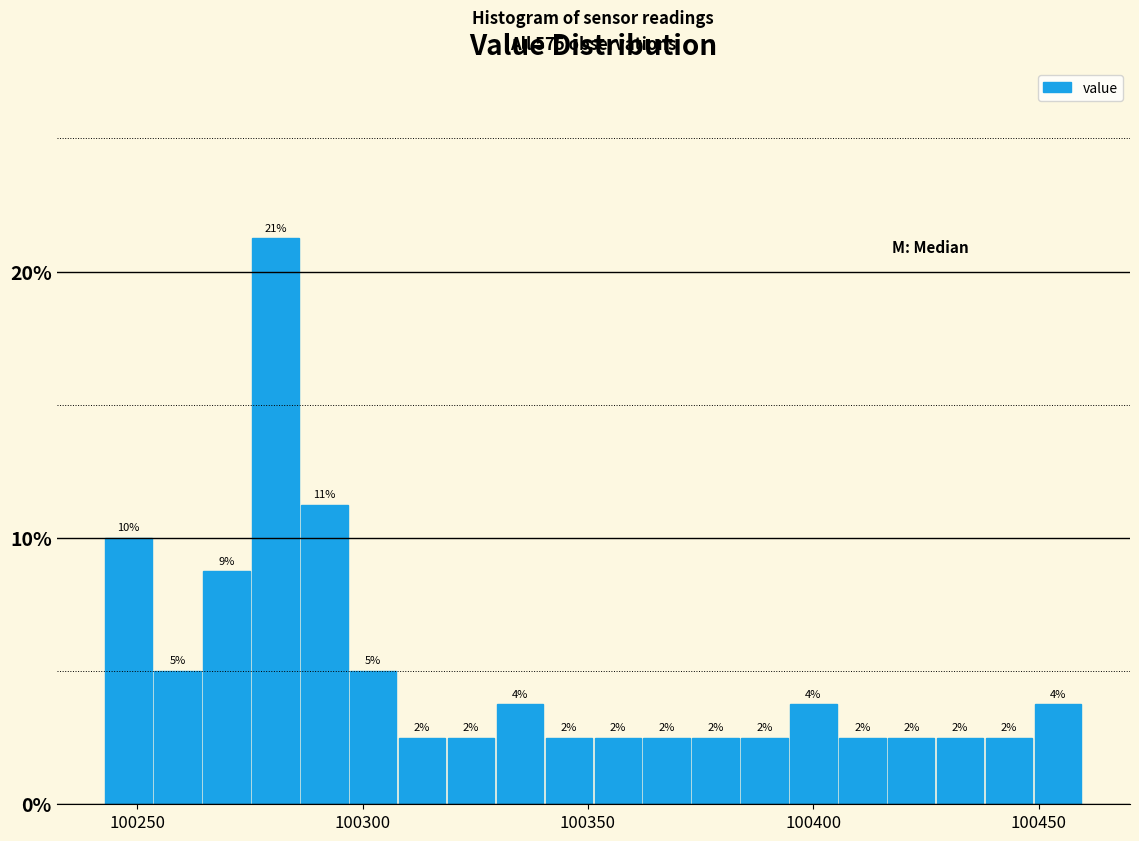

Around what value on the x-axis is the tallest bar? Give the approximate position of its centre, as read against the axis.

100280